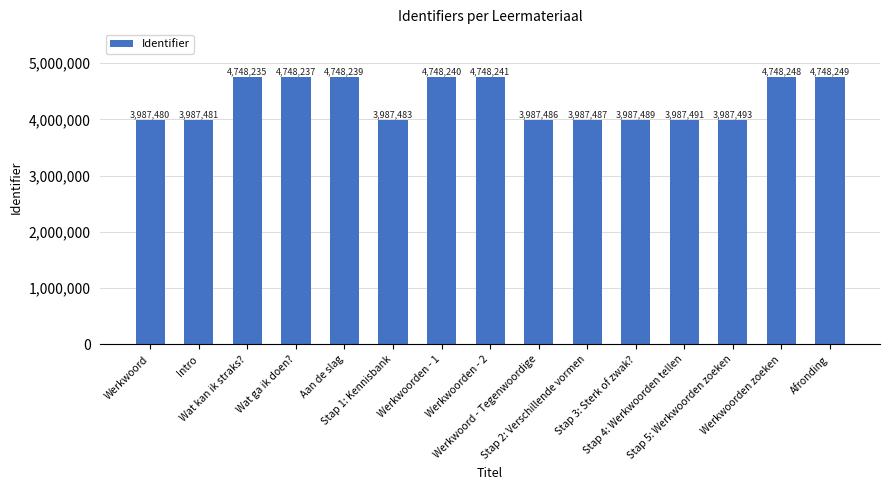

What is the average value?

4342505